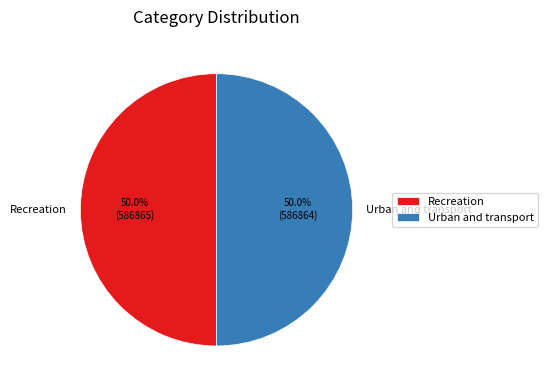

Is it true that Recreation is 50% of the pie?

True